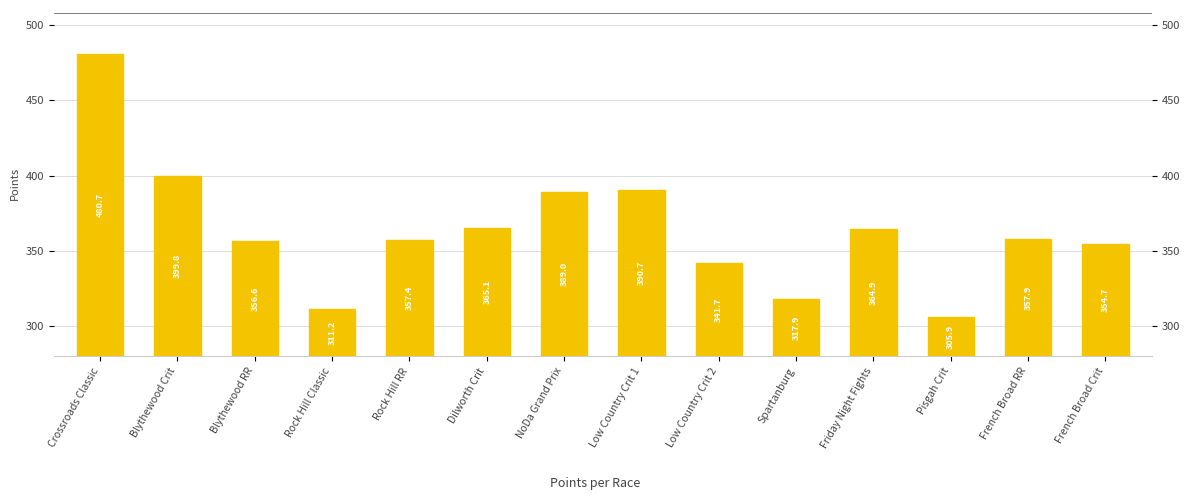

What is the difference between the maximum and minimum values?

174.8